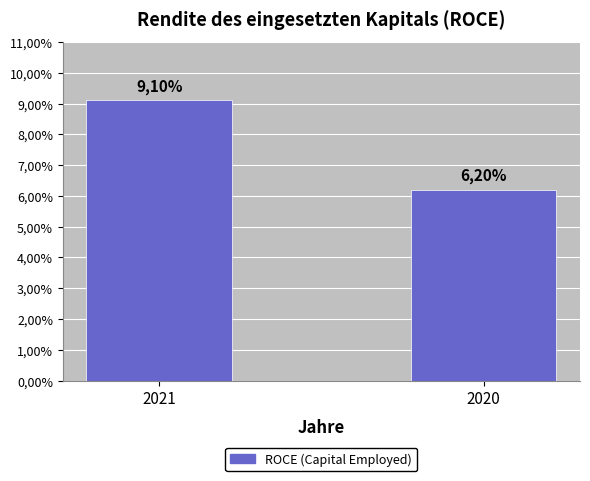

List the labels in order of value, smallest first.

2020, 2021